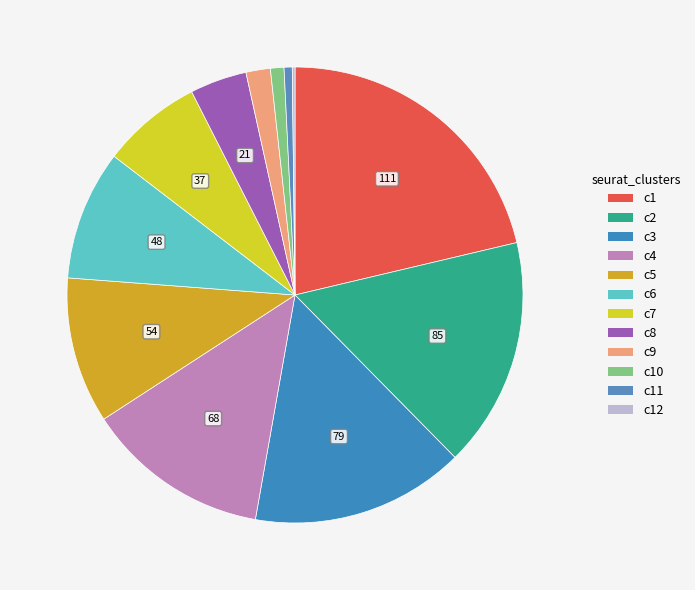

How many segments does this pie chart have?

12